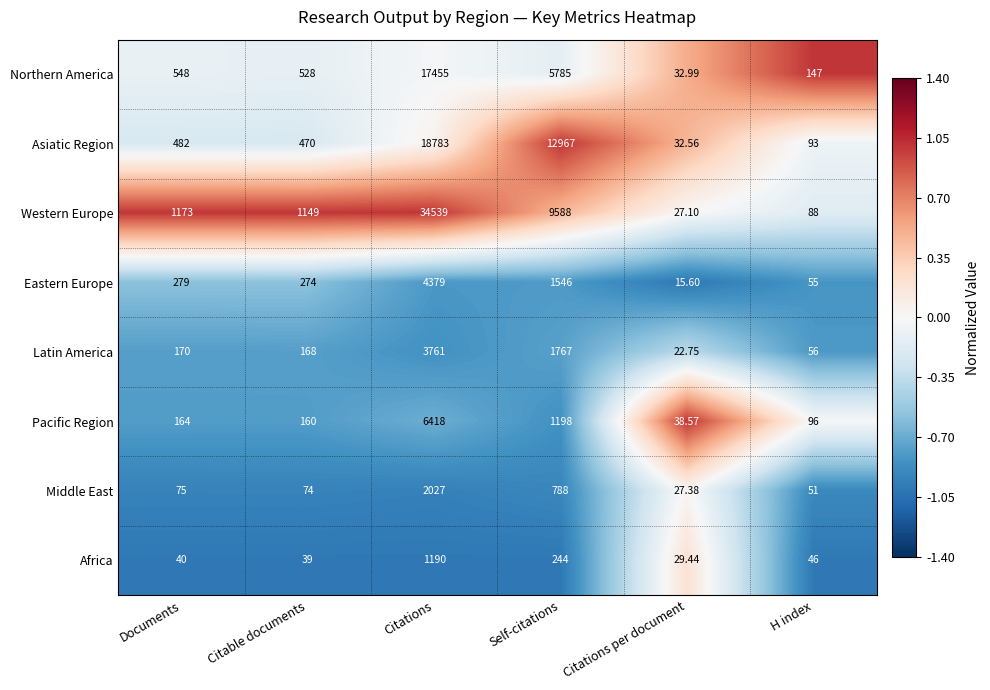

Which series has the widest spread of values?

Western Europe